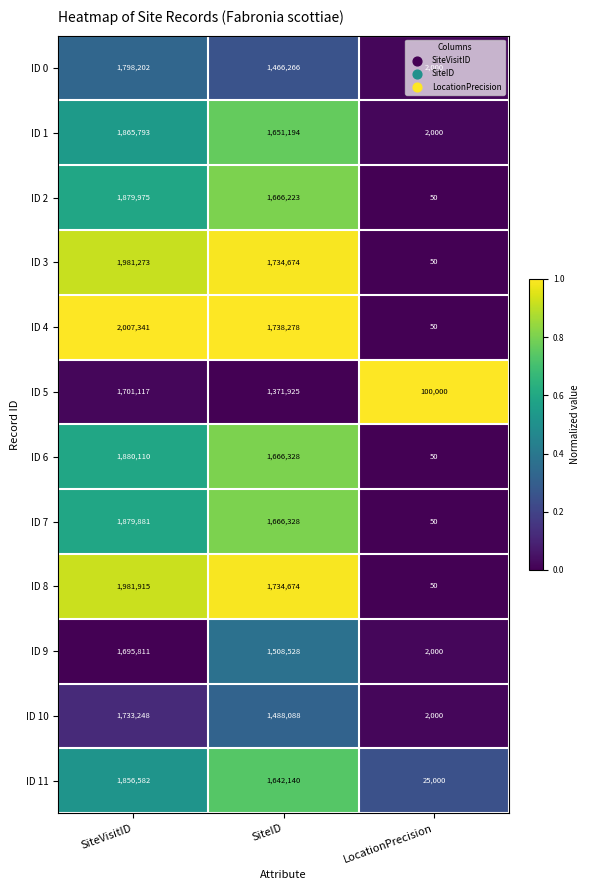

What is the spread (max minus min) of values at SiteID?

366353